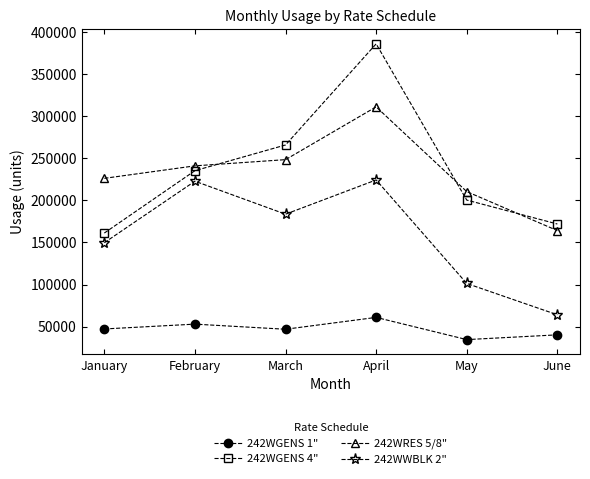

What is the total value across all series at February?

752090